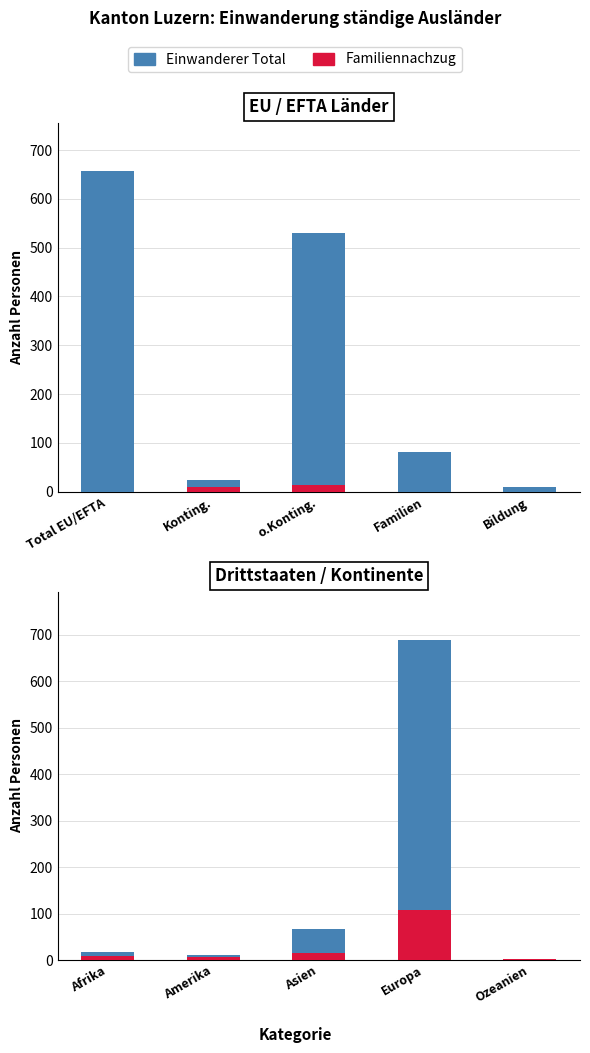

At how many categories does at least one series exceed 168?

1